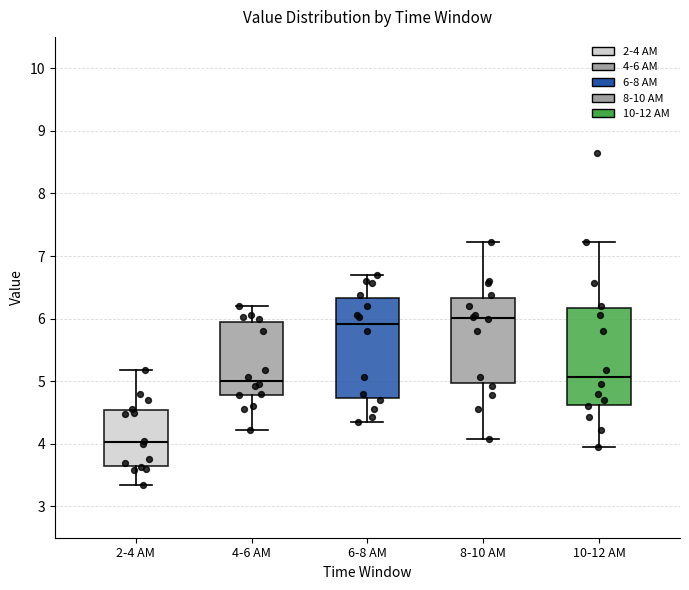

Which box has the lowest median line?

2-4 AM